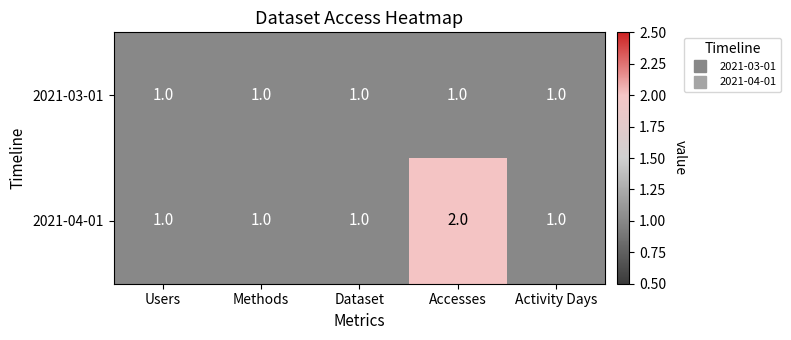

Which series has the largest range (max minus min)?

2021-04-01